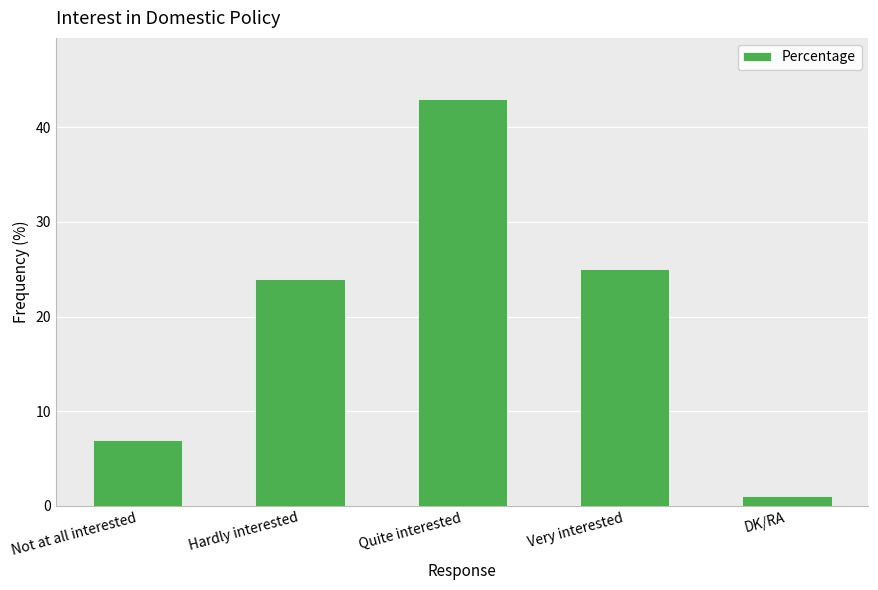

What is the difference between the second highest and minimum values?

24